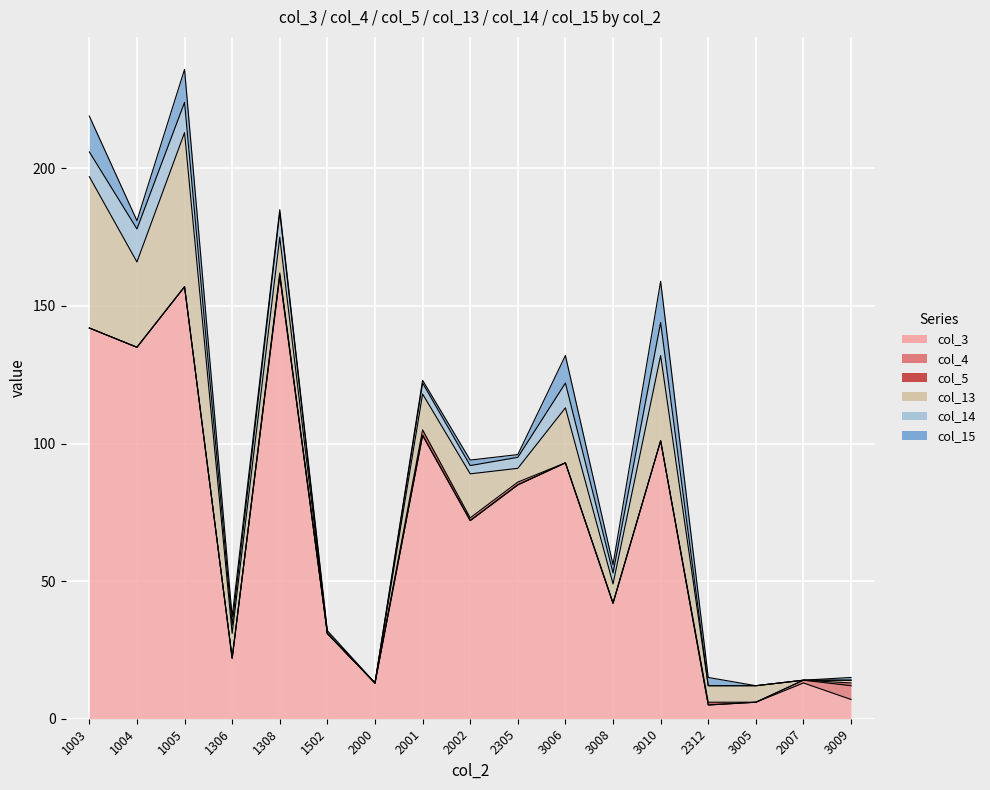

Rank the categories by col_14 value from lowest to highest.

1502, 2000, 2312, 3005, 2007, 3009, 1306, 2002, 2001, 2305, 3008, 1003, 1308, 3006, 1005, 1004, 3010